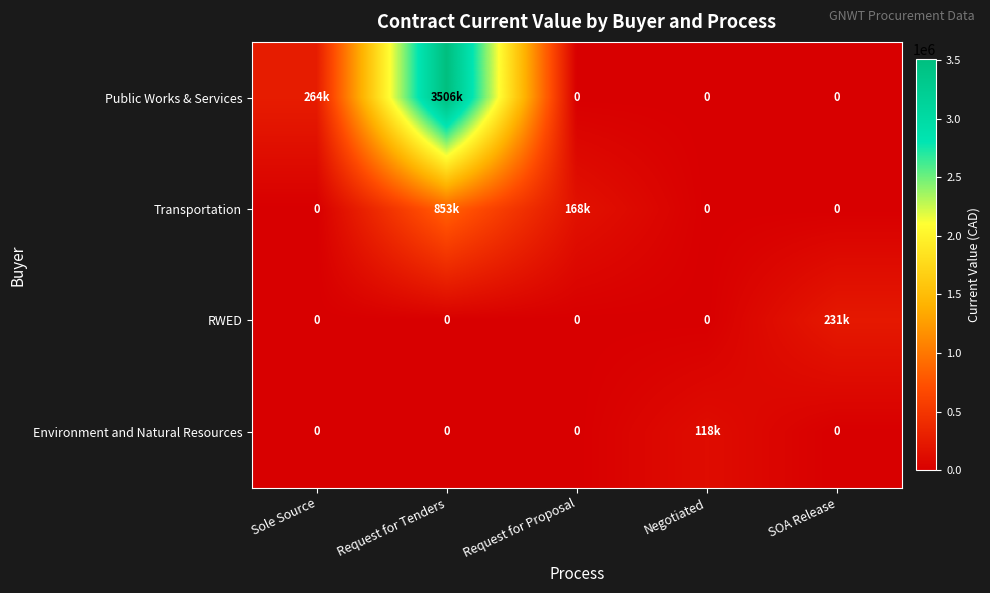

How many categories are shown in the chart?

5